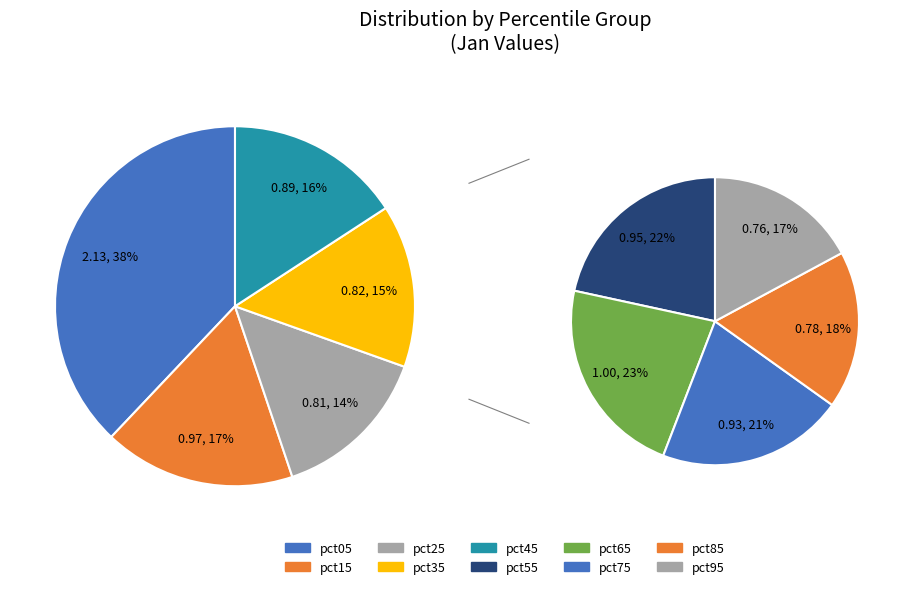

Does any single category account for the majority?

No